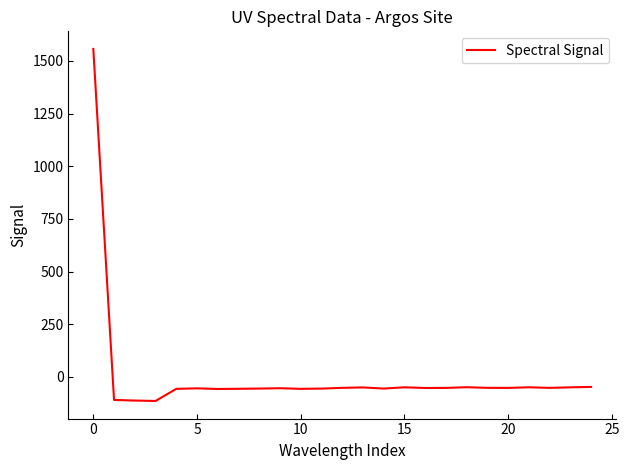

What is the maximum value shown in the chart?

1557.2